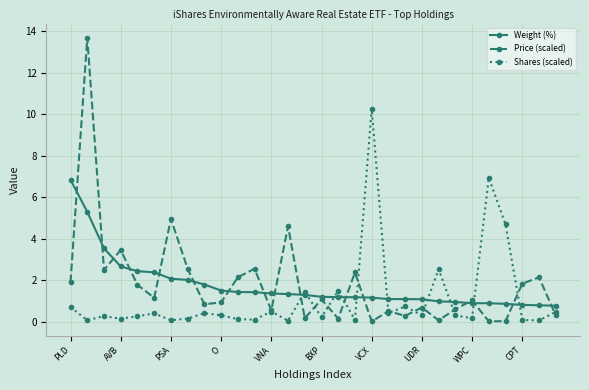

Which series has the widest spread of values?

Price (scaled)